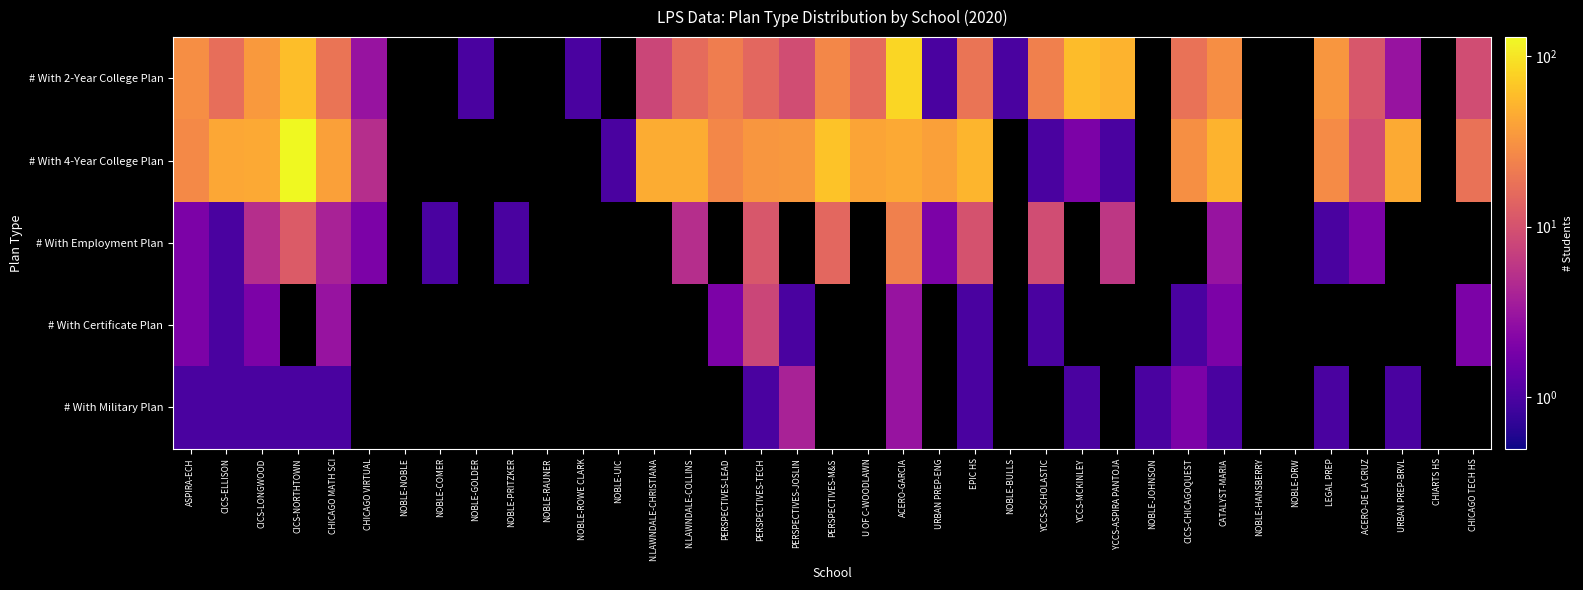

At NOBLE-GOLDER, list the series in order from smallest to largest.

# With 4-Year College Plan, # With Employment Plan, # With Certificate Plan, # With Military Plan, # With 2-Year College Plan